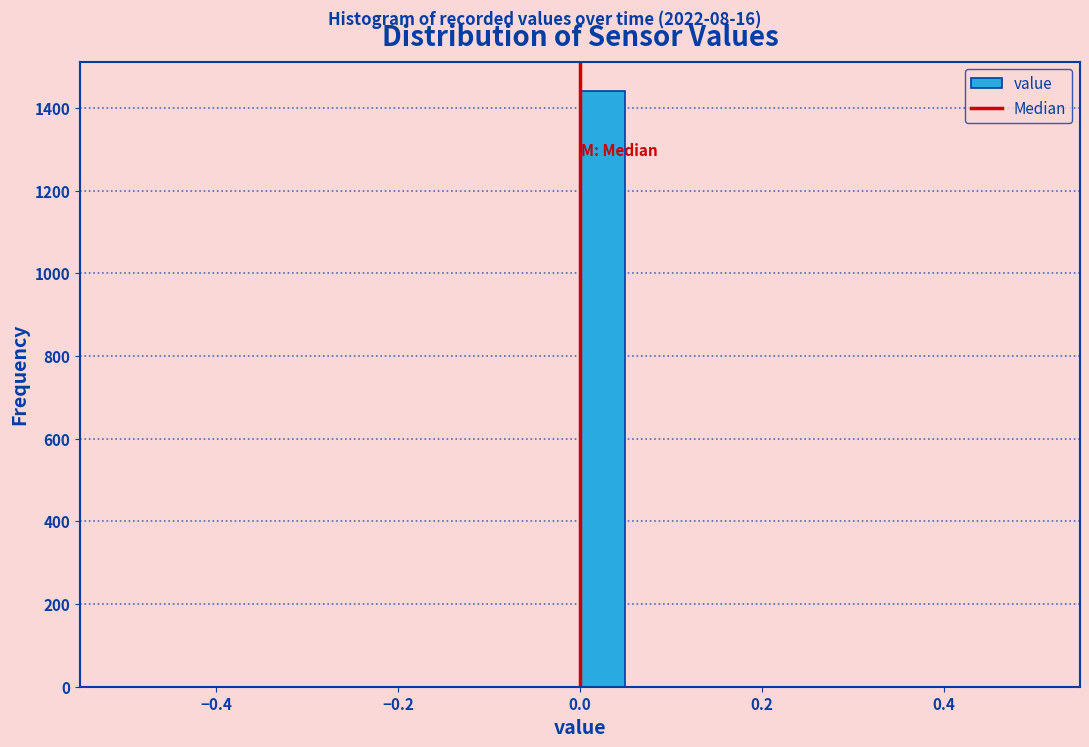

Around what value on the x-axis is the tallest bar? Give the approximate position of its centre, as read against the axis.

0.02